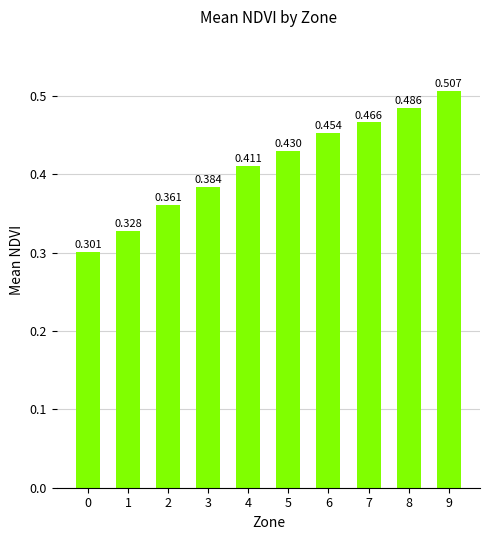

List the labels in order of value, smallest first.

0, 1, 2, 3, 4, 5, 6, 7, 8, 9